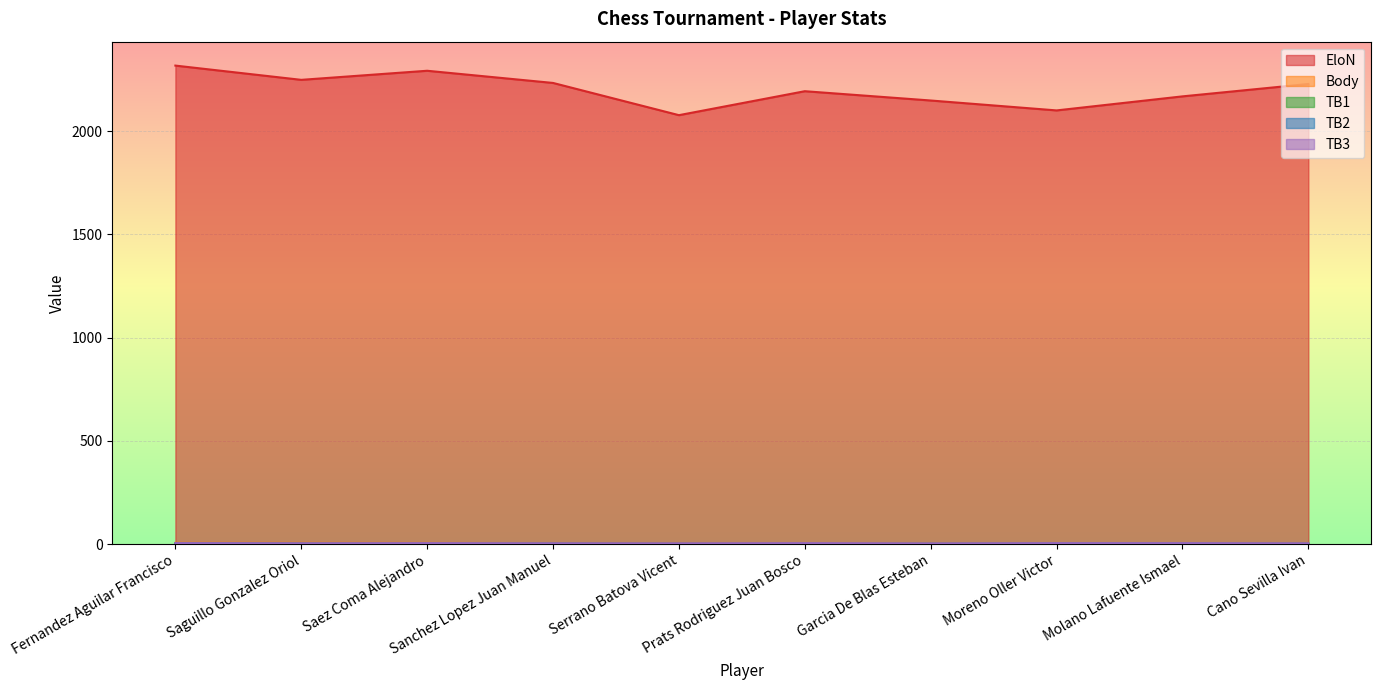

What are all the series names shown in the legend?

EloN, Body, TB1, TB2, TB3